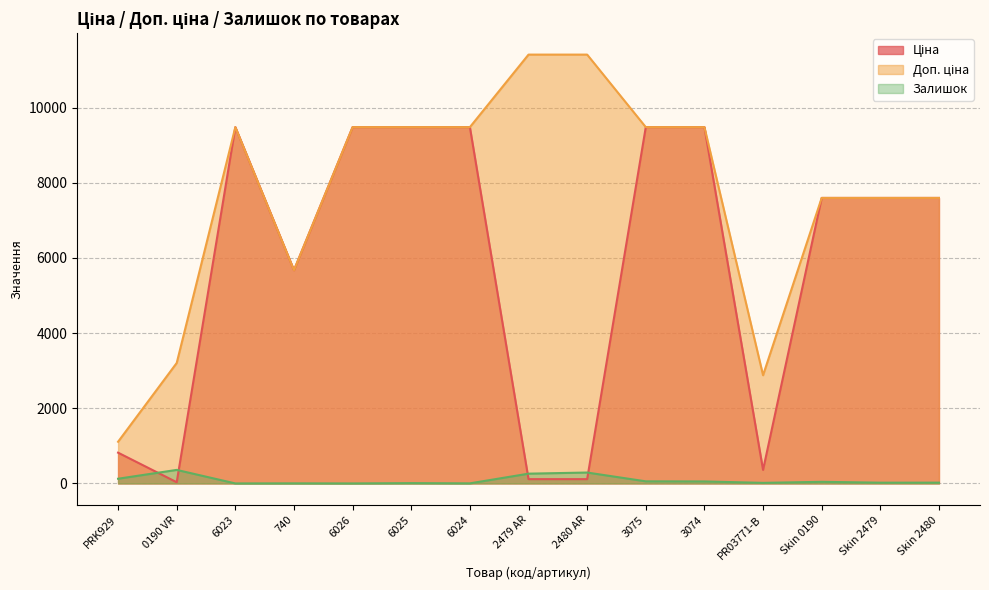

Between 6024 and 2479 AR, which series saw the biggest shift?

Ціна